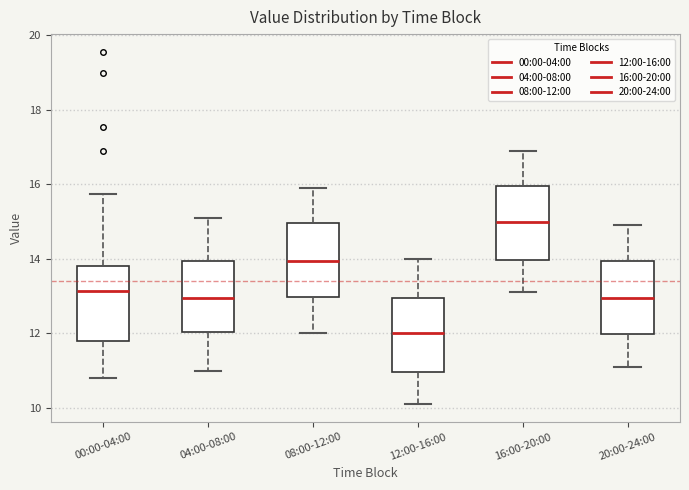

Where is the upper edge of the box for 08:00-12:00 on the y-axis? The values are not printed on the chart, so give them approximately, as read against the axis.

15.0